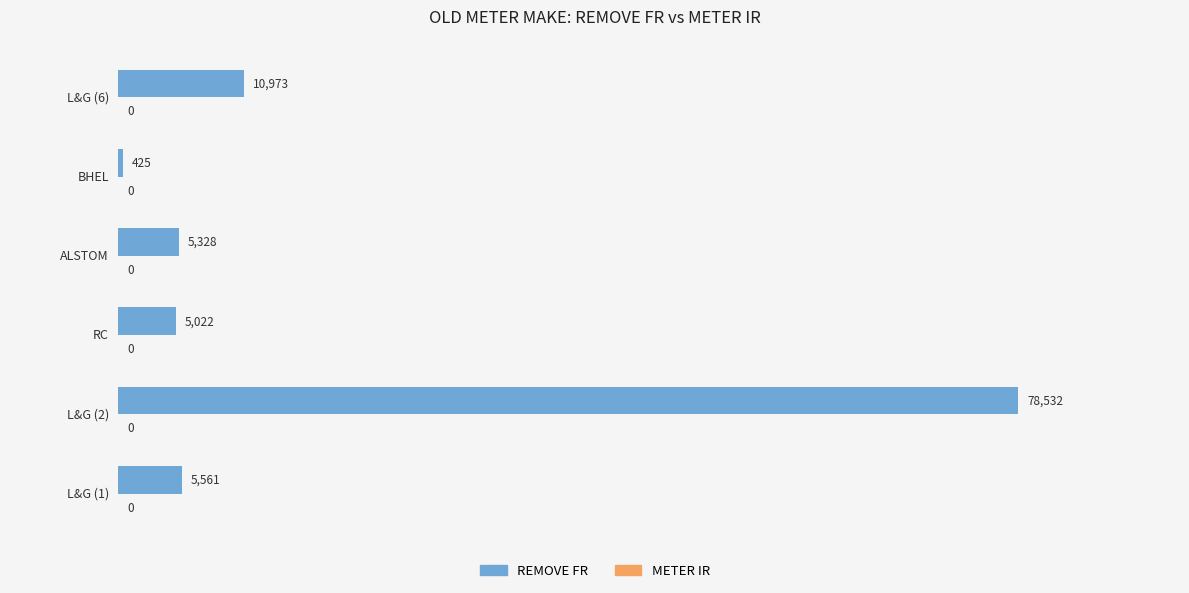

What is the minimum value shown in the chart?

425